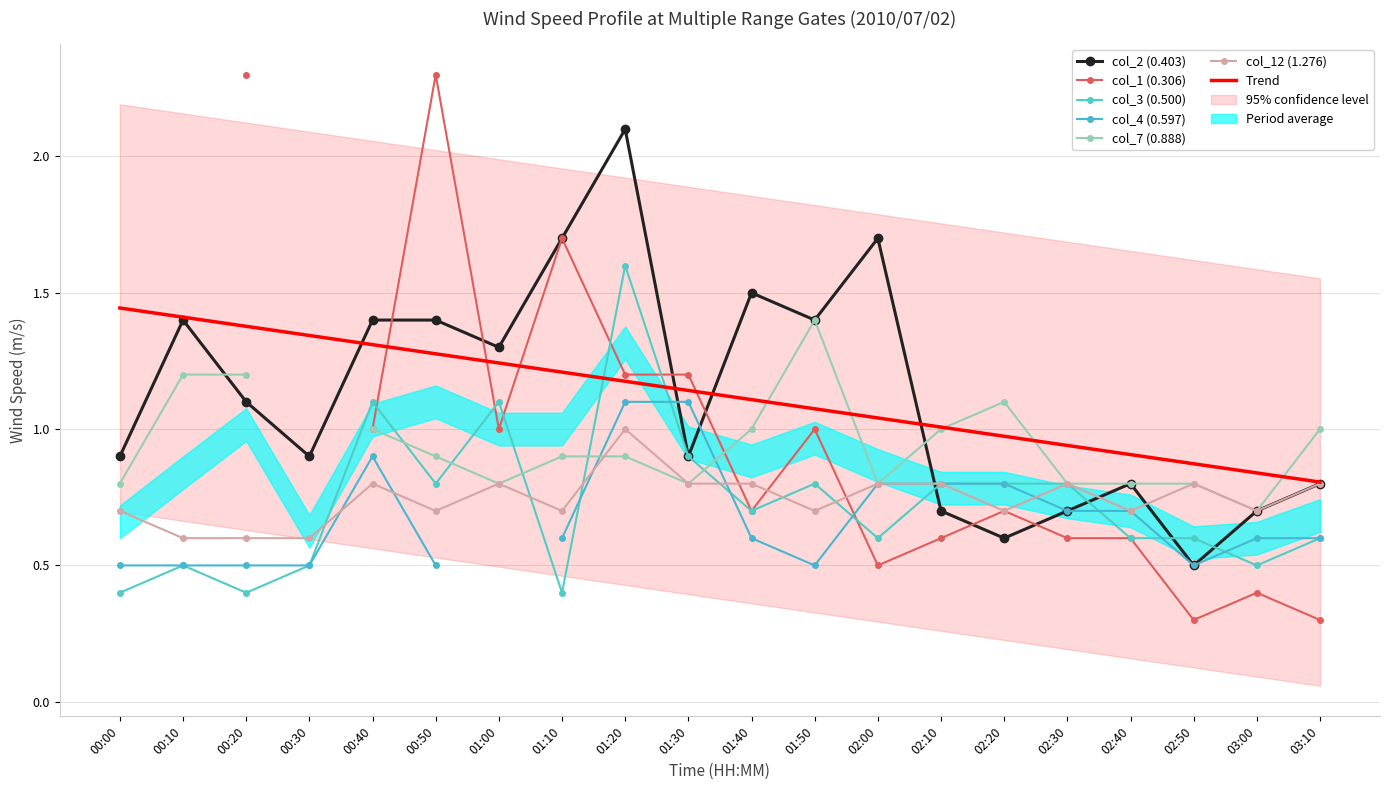

At which label does col_3 (0.500) reach its peak?

01:20